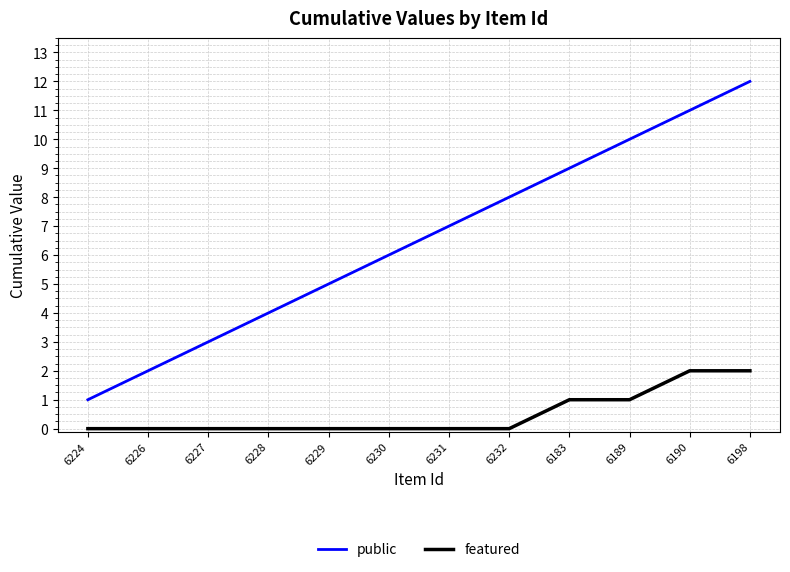

The value of public at 6189 is 14. True or false?

False